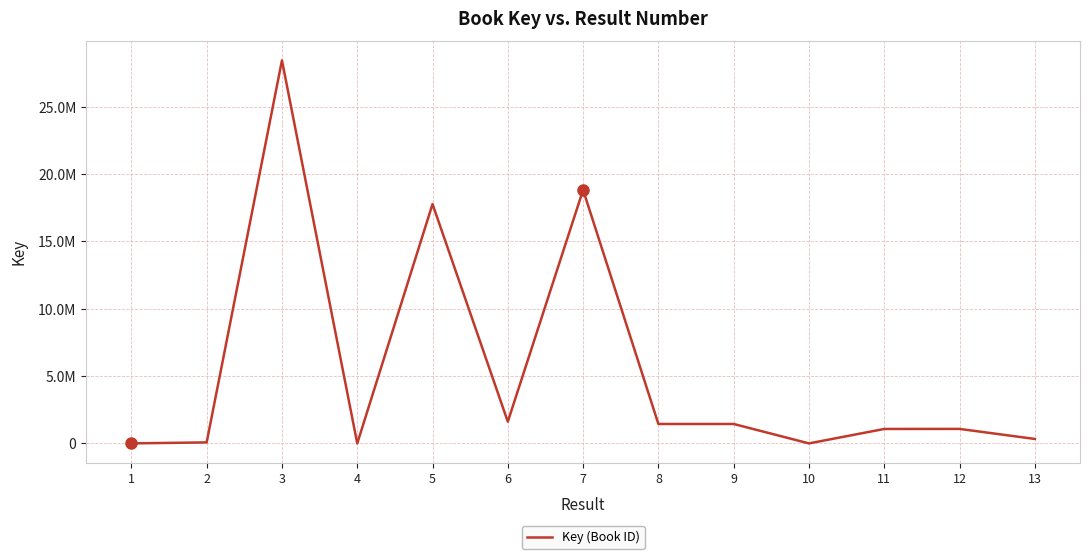

Which category has the lowest value across all series?

10